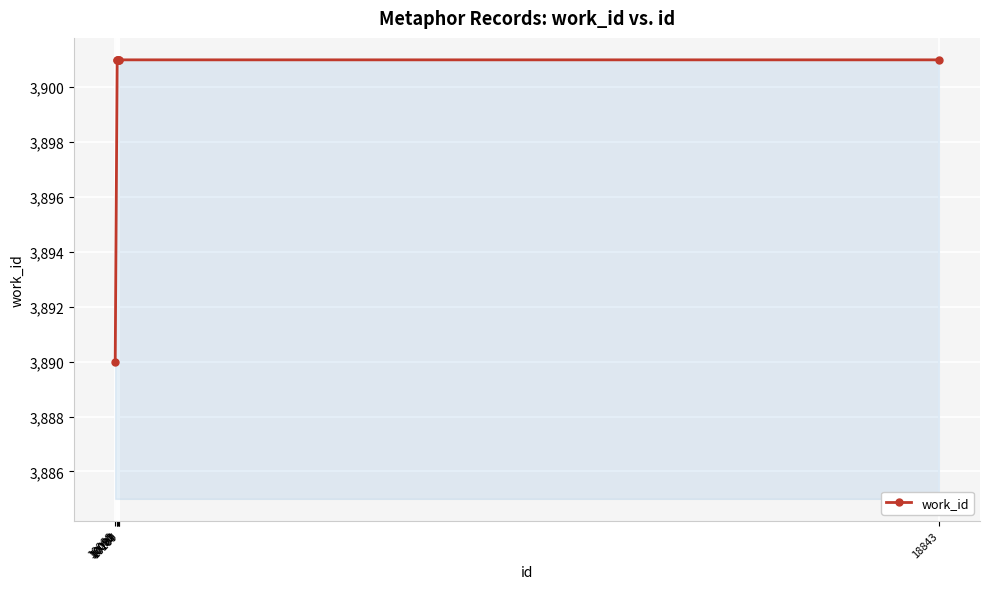

What is the value of the 6th point from the left?

3901